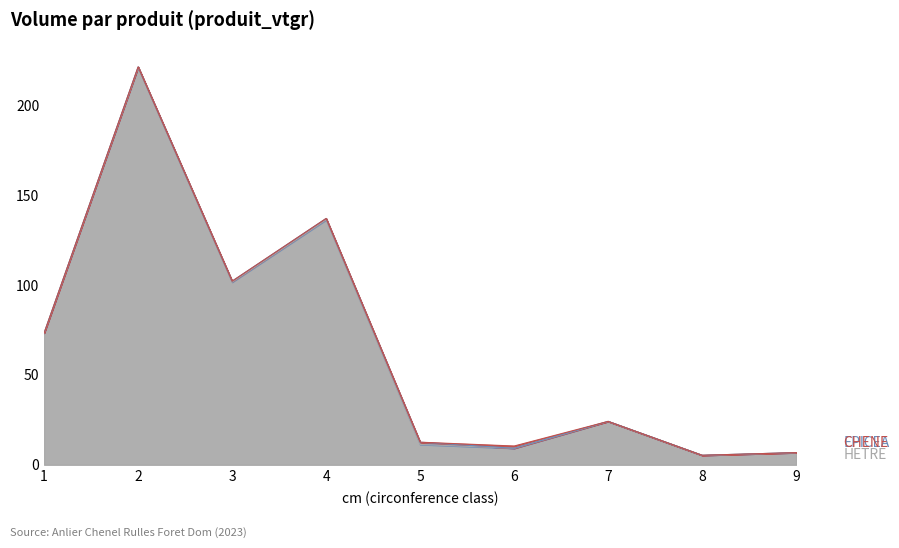

Which series has the largest total across all categories?

HETRE